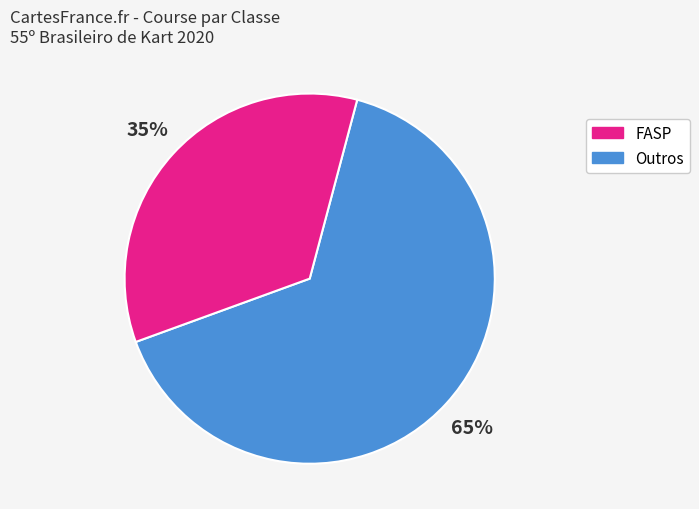

To the nearest percent, what is the average slice percentage?

50%